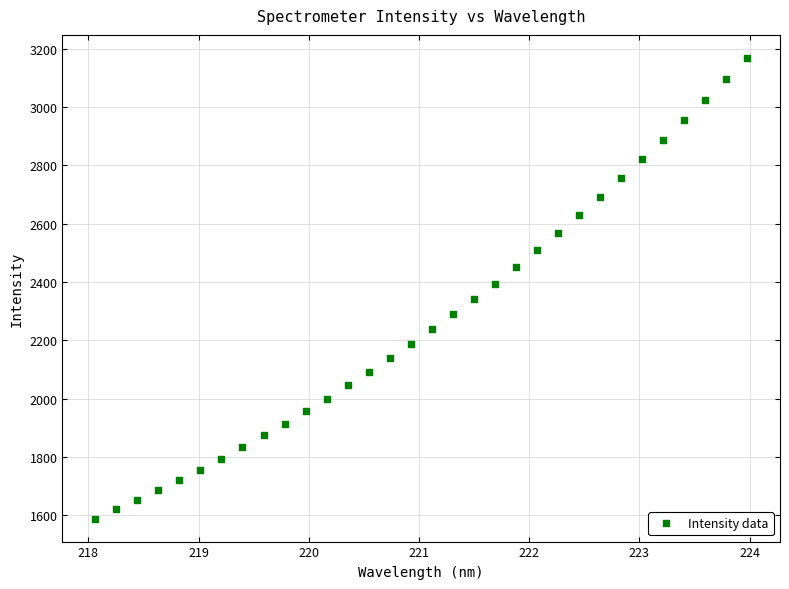

What is the range of X values (max minus min)?

5.9